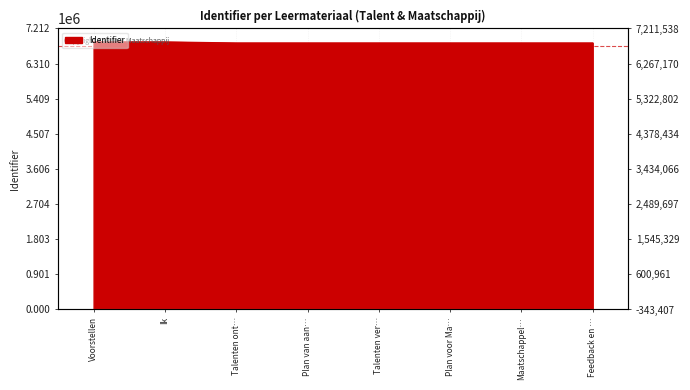

True or false: there are more than 0 points higher than both neighbors.

True